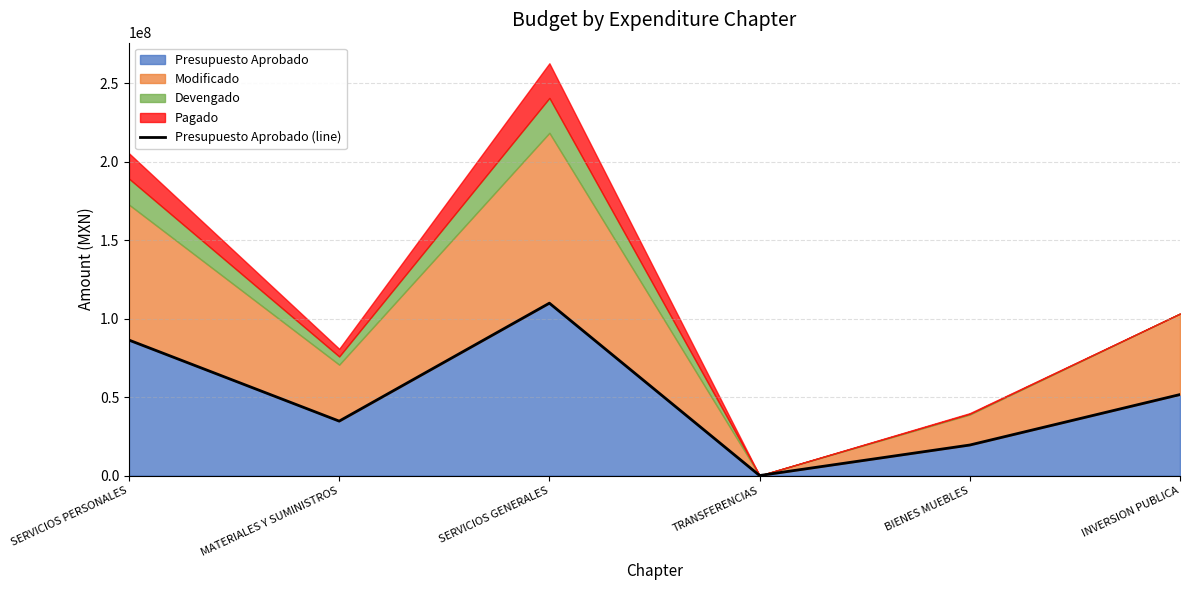

Reading left to right, list all the values displayed in this chart.

86300613.0	34671256.7	109826000.0	1000.0	19440000.0	51600000.0